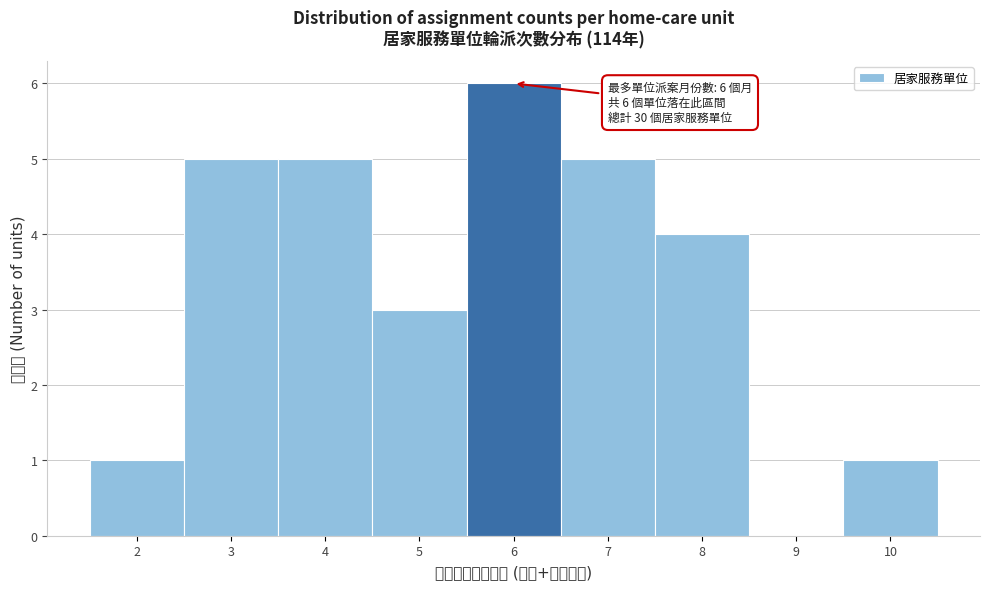

Reading left to right, list all the values displayed in this chart.

2=1	3=5	4=5	5=3	6=6	7=5	8=4	9=0	10=1